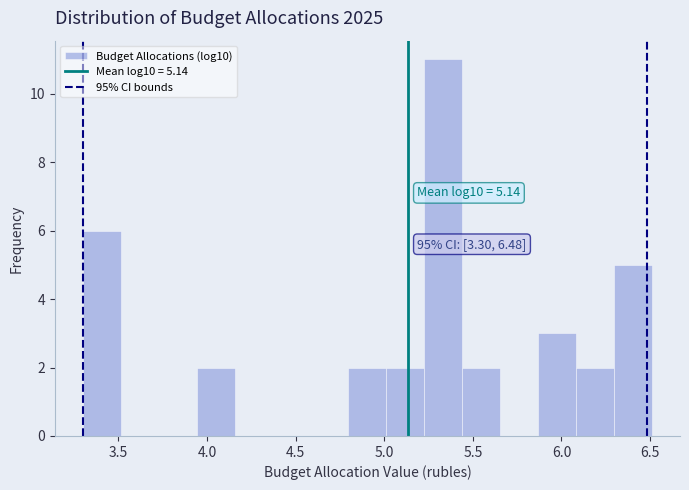

Over which range of the x-axis is the bar tallest?

5.25 to 5.45